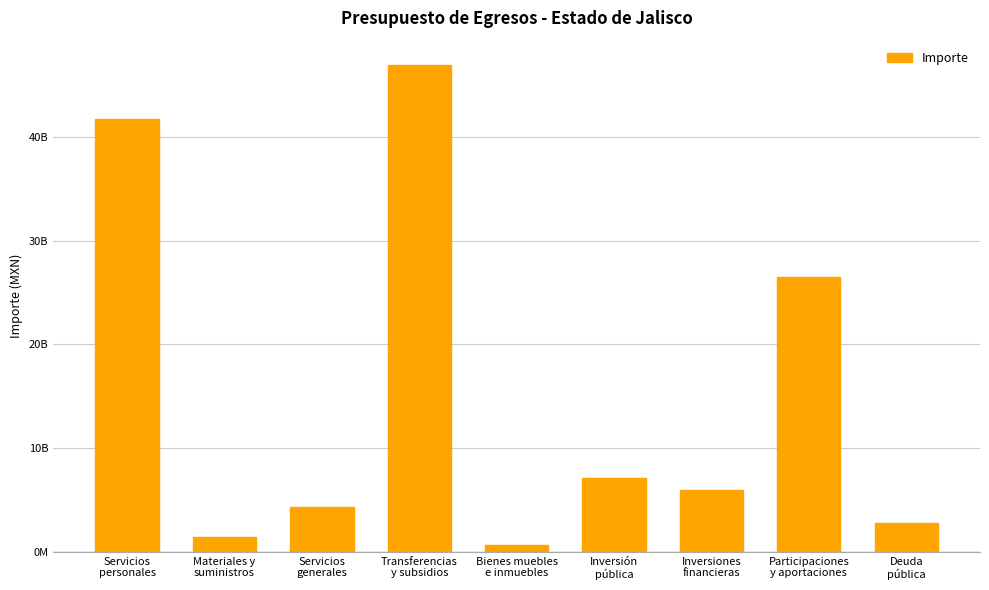

What is the difference between the second highest and minimum values?

41149695581